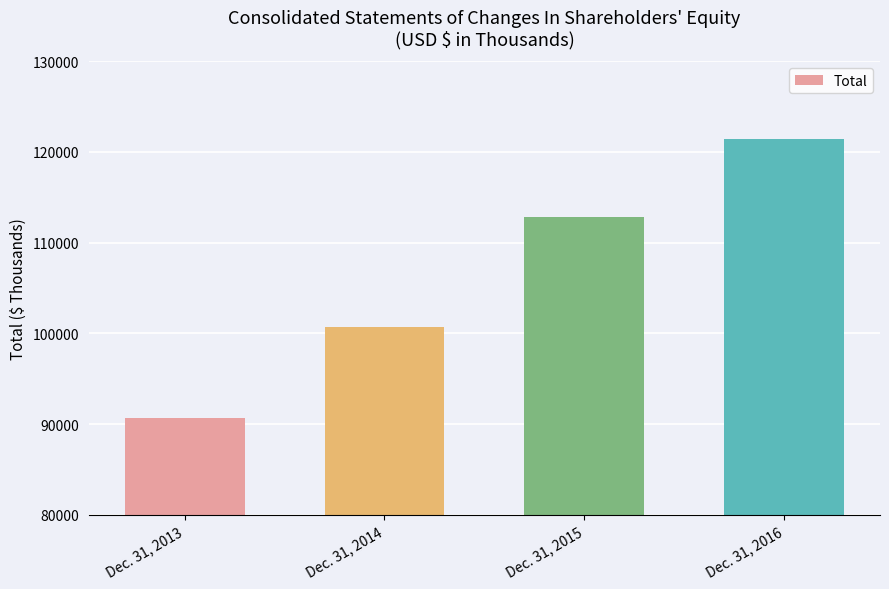

How many data points does each series have?

4